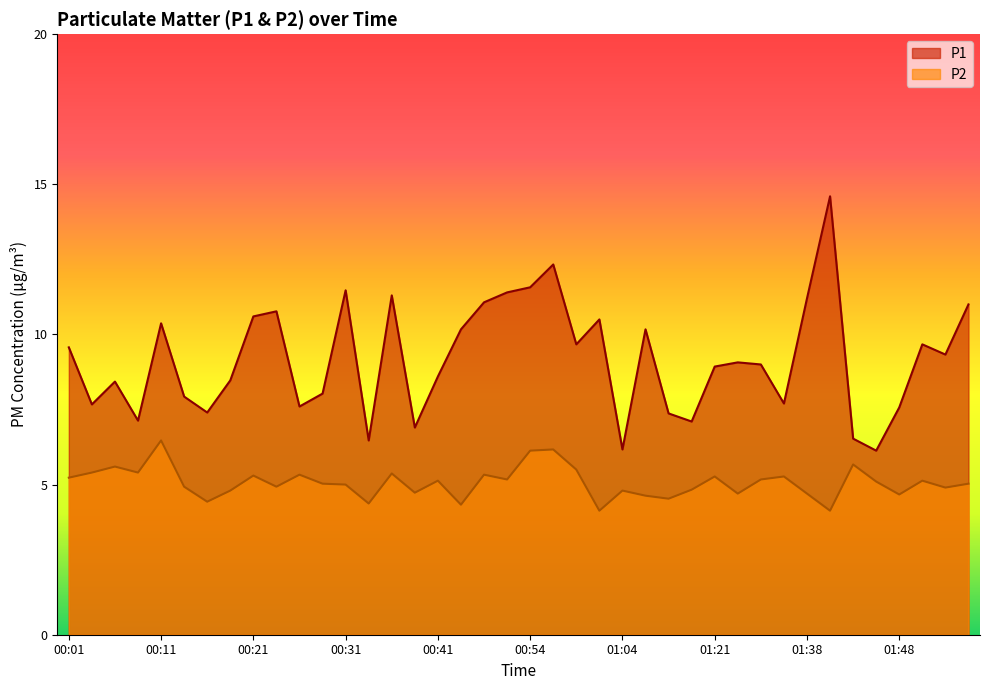

Reading left to right, what are all the values shown in this chart?

P1: 9.6	7.7	8.4	7.1	10.4	7.9	7.4	8.5	10.6	10.8	7.6	8.0	11.5	6.5	11.3	6.9	8.6	10.2	11.1	11.4	11.6	12.3	9.7	10.5	6.2	10.2	7.4	7.1	8.9	9.1	9.0	7.7	11.2	14.6	6.5	6.1	7.6	9.7	9.3	11.0
P2: 5.2	5.4	5.6	5.4	6.5	4.9	4.4	4.8	5.3	4.9	5.3	5.0	5.0	4.4	5.4	4.7	5.1	4.3	5.3	5.2	6.1	6.2	5.5	4.1	4.8	4.6	4.5	4.8	5.3	4.7	5.2	5.3	4.7	4.1	5.7	5.1	4.7	5.1	4.9	5.0